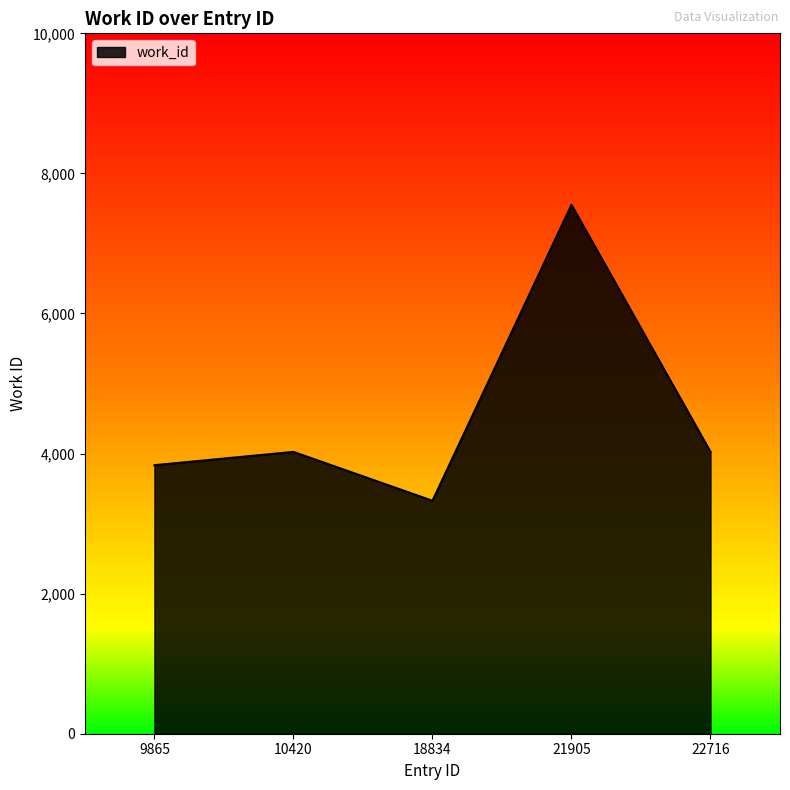

What is the change in value from 10420 to 21905?

+3527